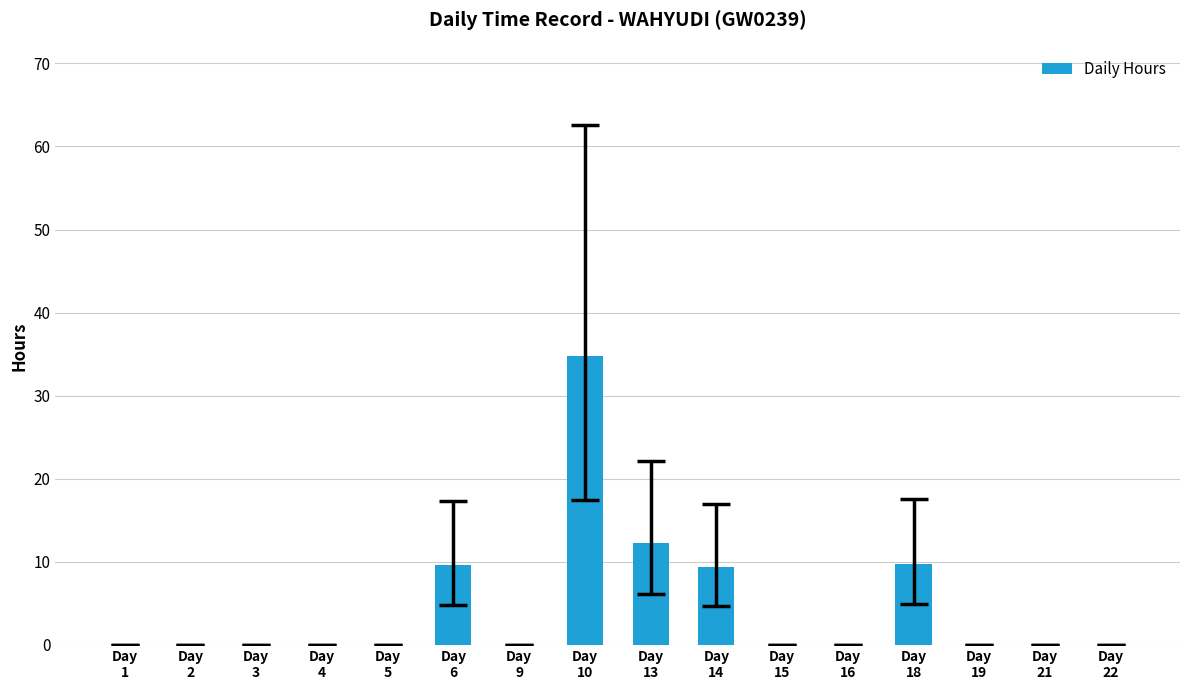

The value at Day
4 is -12.8. True or false?

False